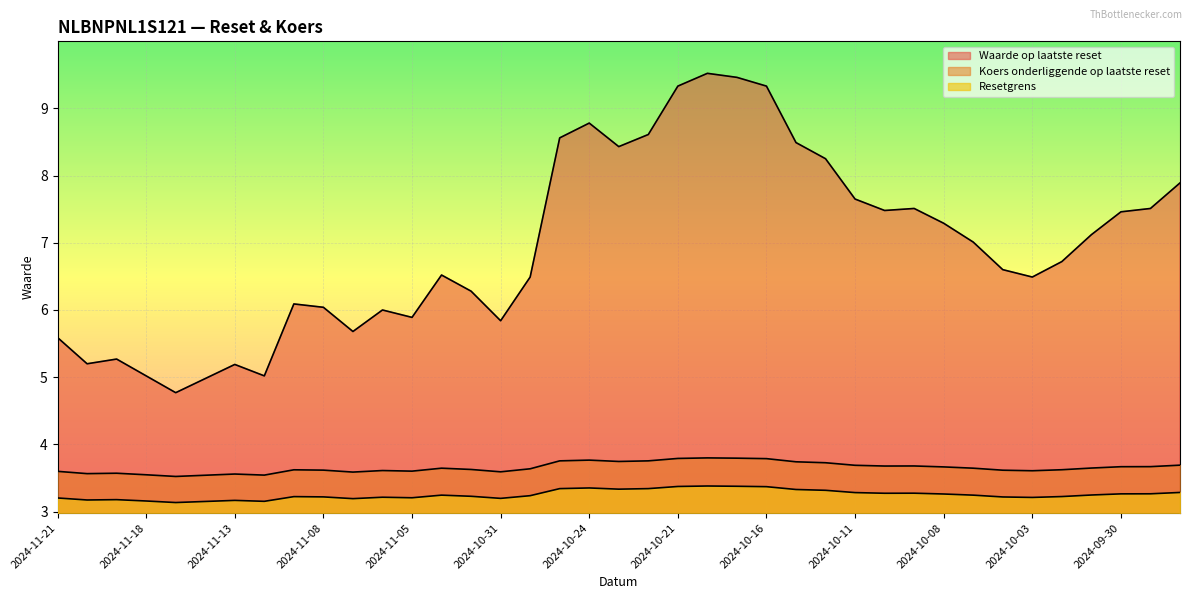

At which category does Resetgrens reach its first local valley?

2024-11-20